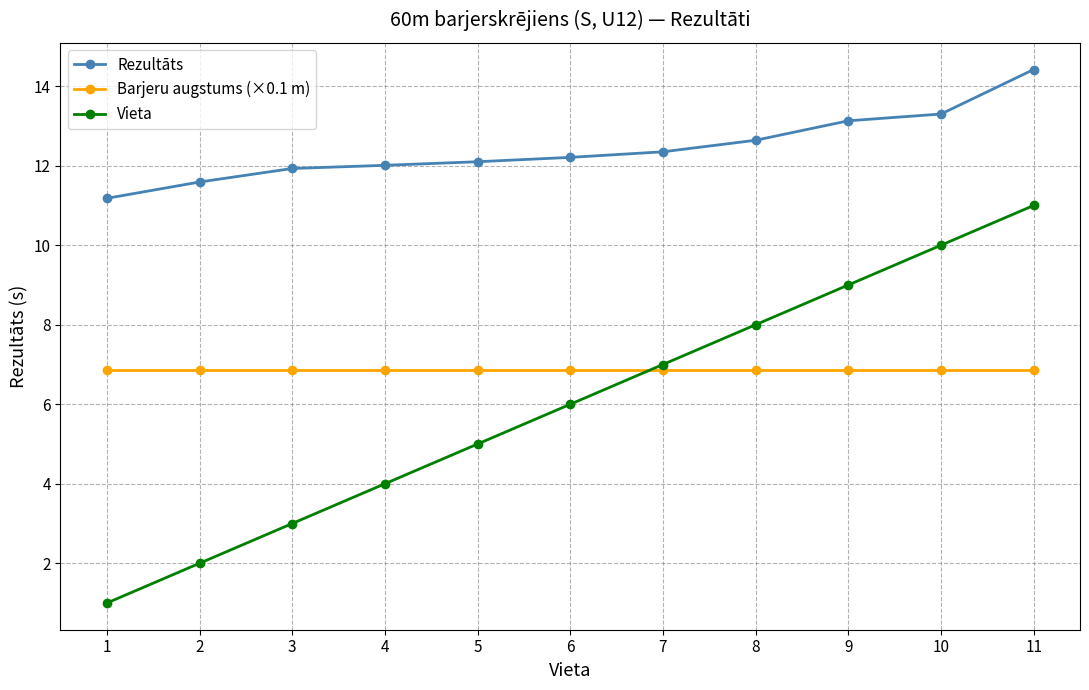

What is the spread (max minus min) of values at 3?

8.9